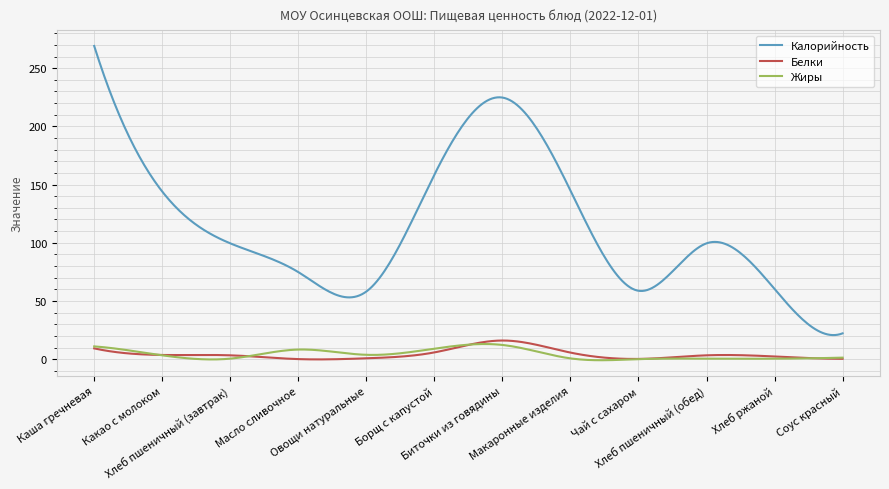

Which series has the largest total across all categories?

Калорийность